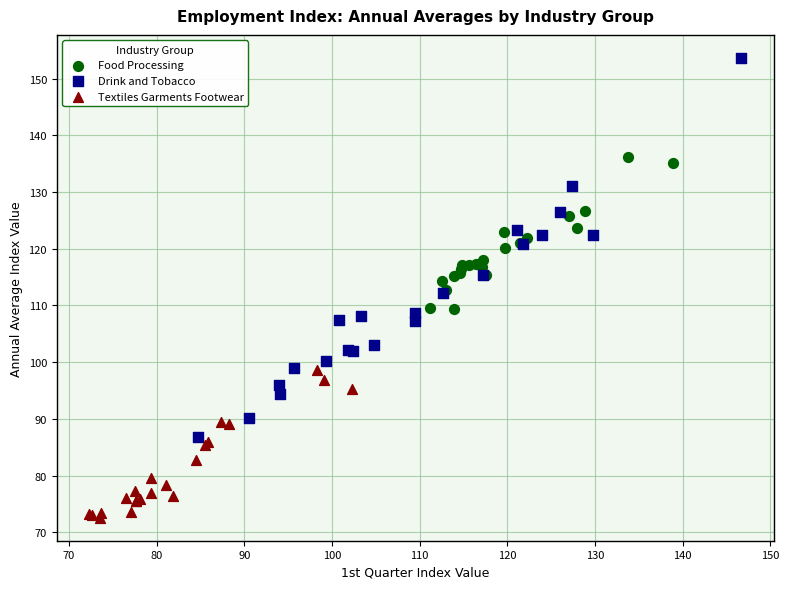

Which series has the largest Y range (max minus min)?

Drink and Tobacco